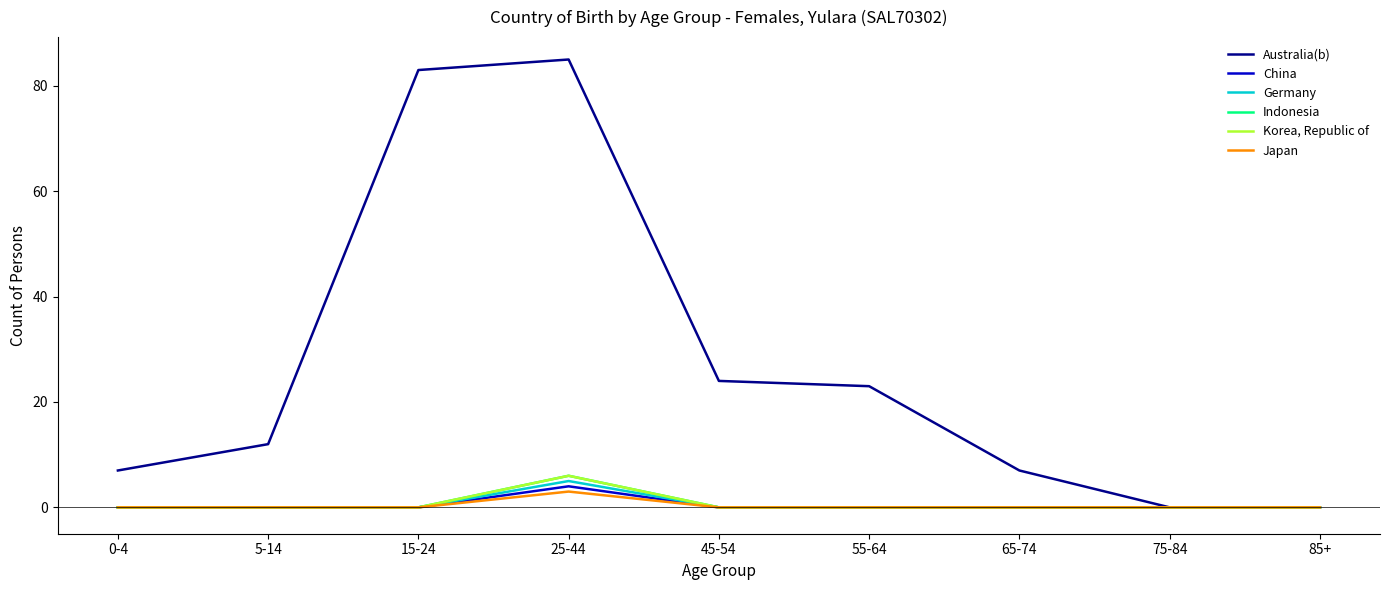

Reading right to left, list all the values displayed in this chart.

Australia(b): 0	0	7	23	24	85	83	12	7
China: 0	0	0	0	0	4	0	0	0
Germany: 0	0	0	0	0	5	0	0	0
Indonesia: 0	0	0	0	0	6	0	0	0
Korea, Republic of: 0	0	0	0	0	6	0	0	0
Japan: 0	0	0	0	0	3	0	0	0